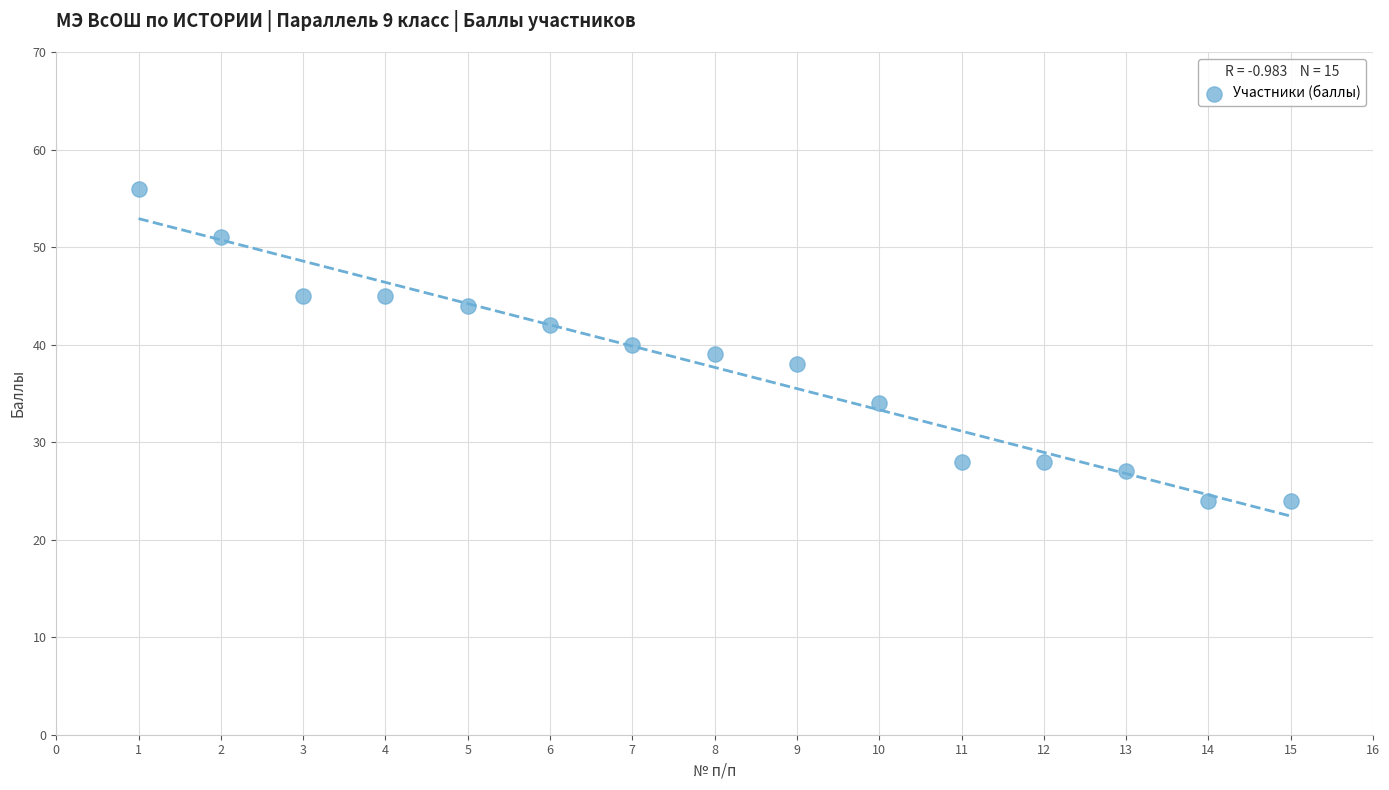

What is the range of Y values (max minus min)?

32